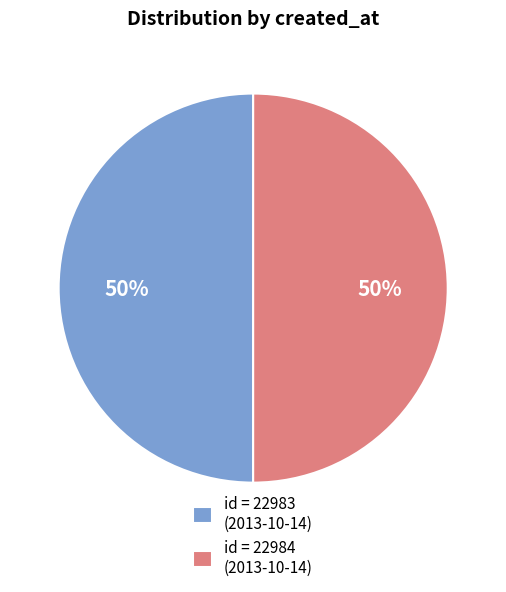

Approximately how many times larger is the value at id = 22983 (2013-10-14) compared to id = 22984 (2013-10-14)?

1.0